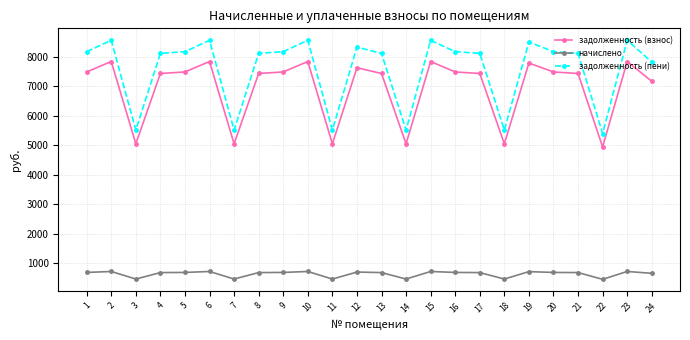

True or false: задолженность (взнос) and задолженность (пени) cross at least once.

False